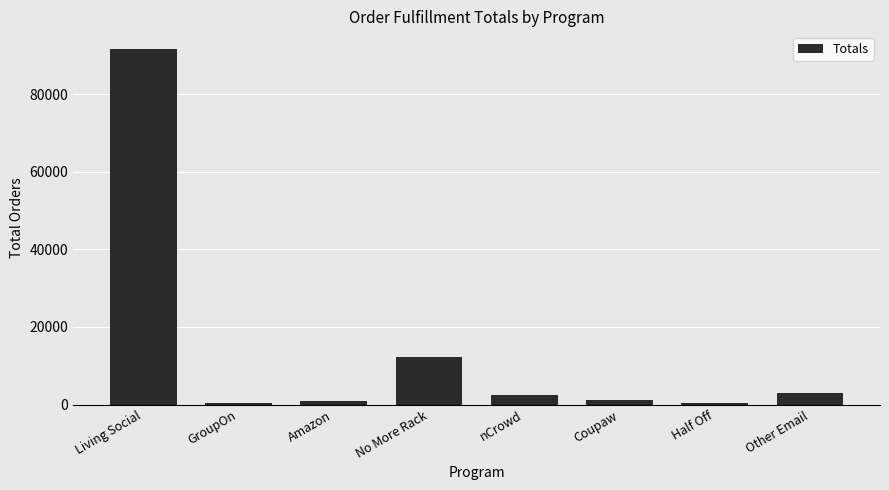

Where is the data nearest to the value 45947?

No More Rack